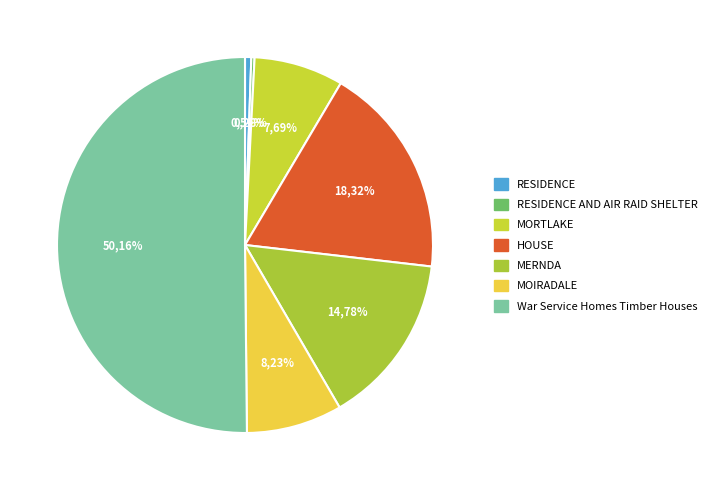

Is there a majority slice in this chart?

Yes